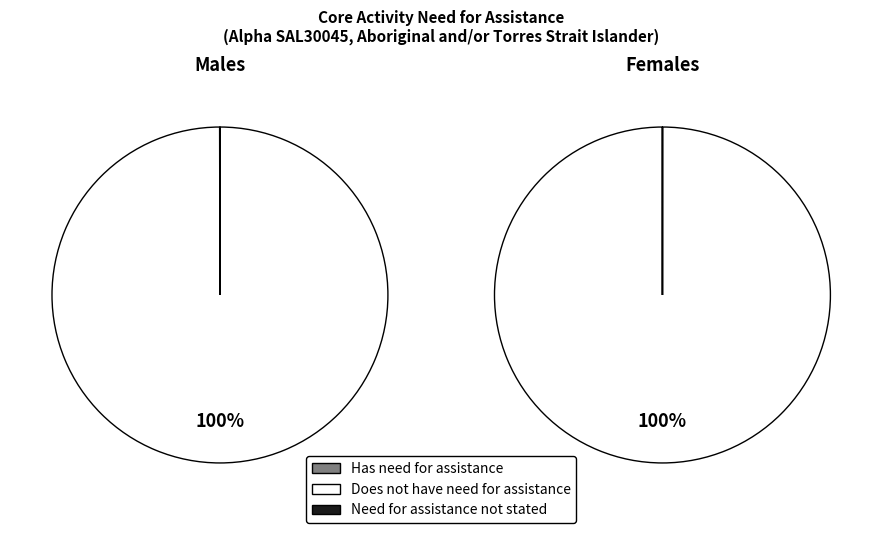

Which slice represents more than half of the pie?

Does not have need for assistance